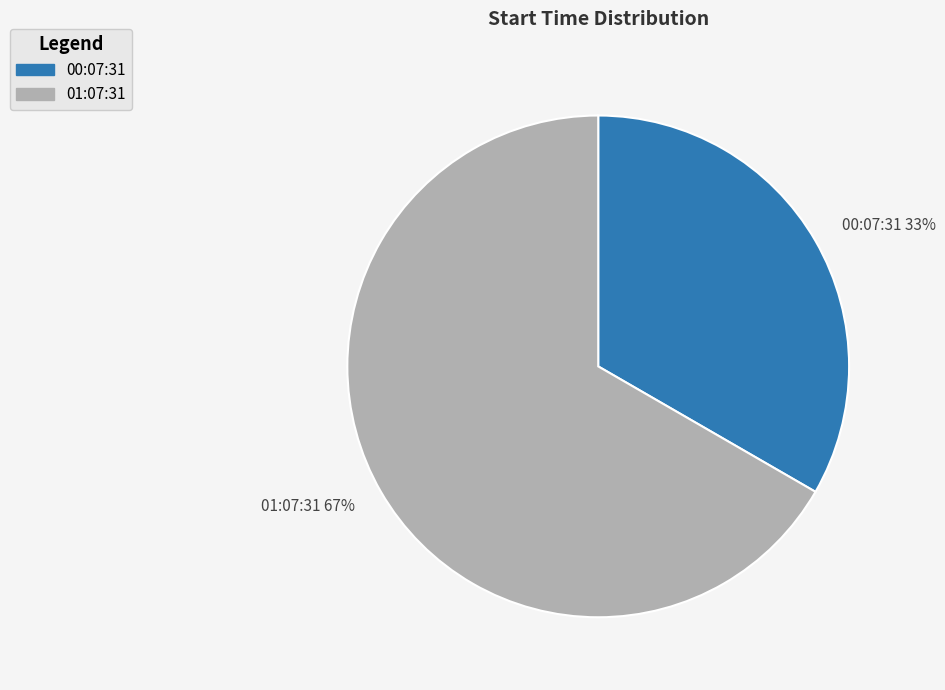

Which has a higher value, 00:07:31 33% or 01:07:31 67%?

01:07:31 67%